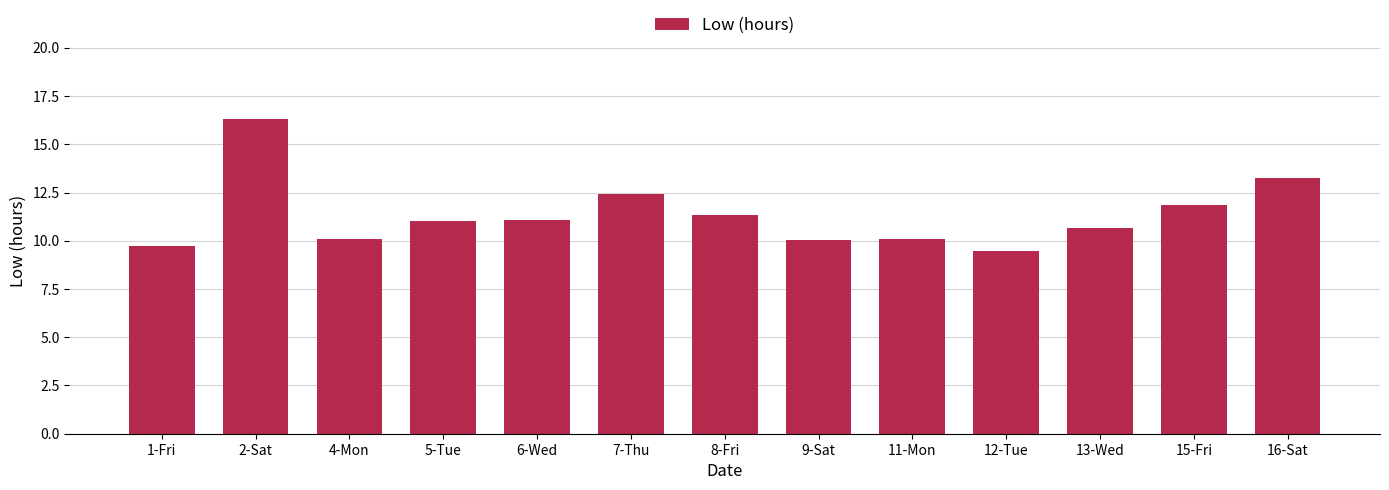

What is the label of the 4th bar from the left?

5-Tue